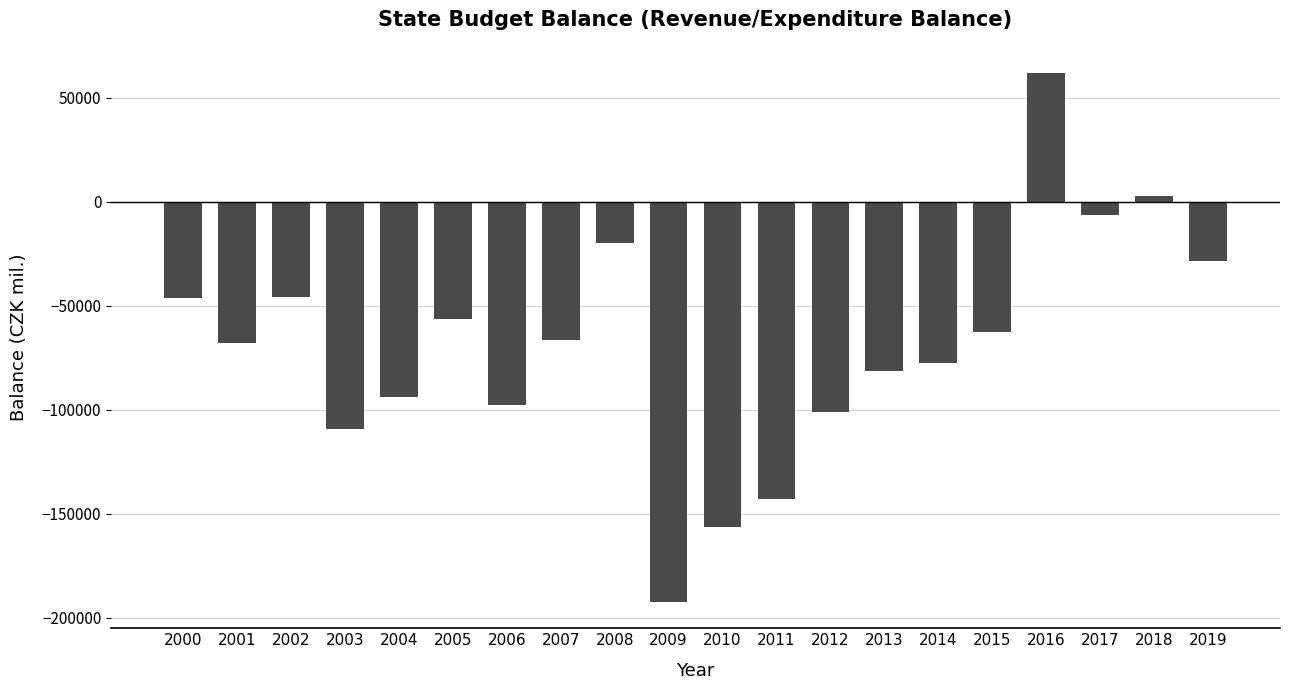

What value does the data have at 2005?

-56338